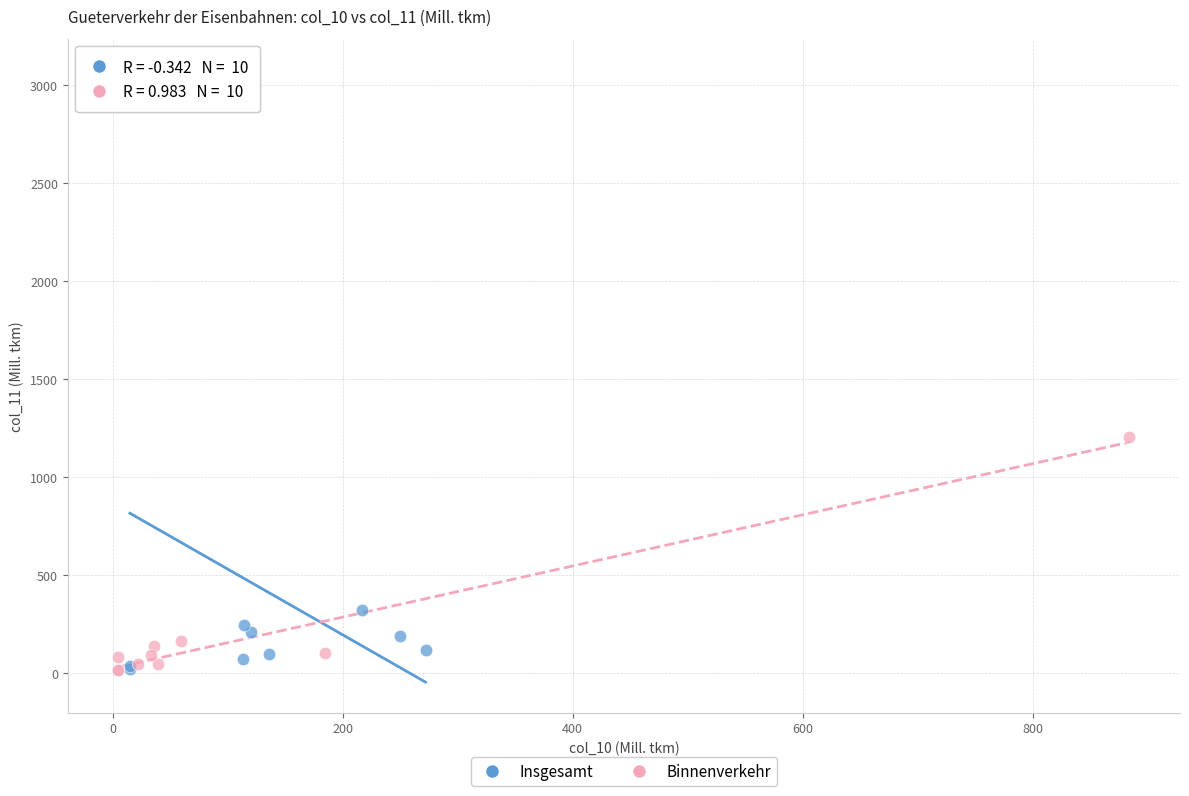

What are all the series names shown in the legend?

Insgesamt, Binnenverkehr